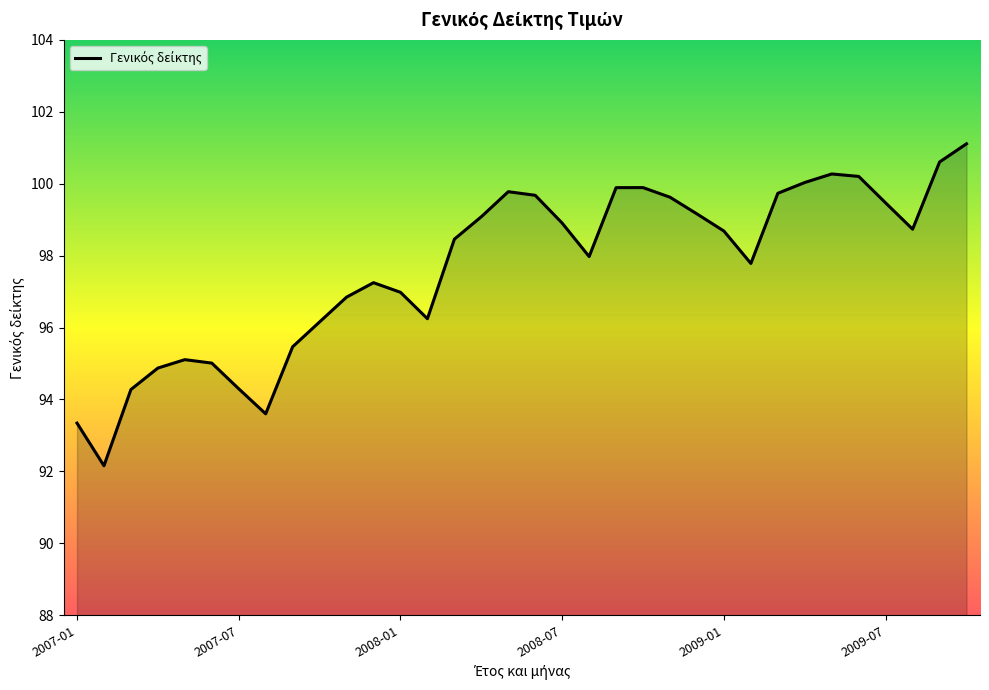

What is the smallest value displayed?

92.2